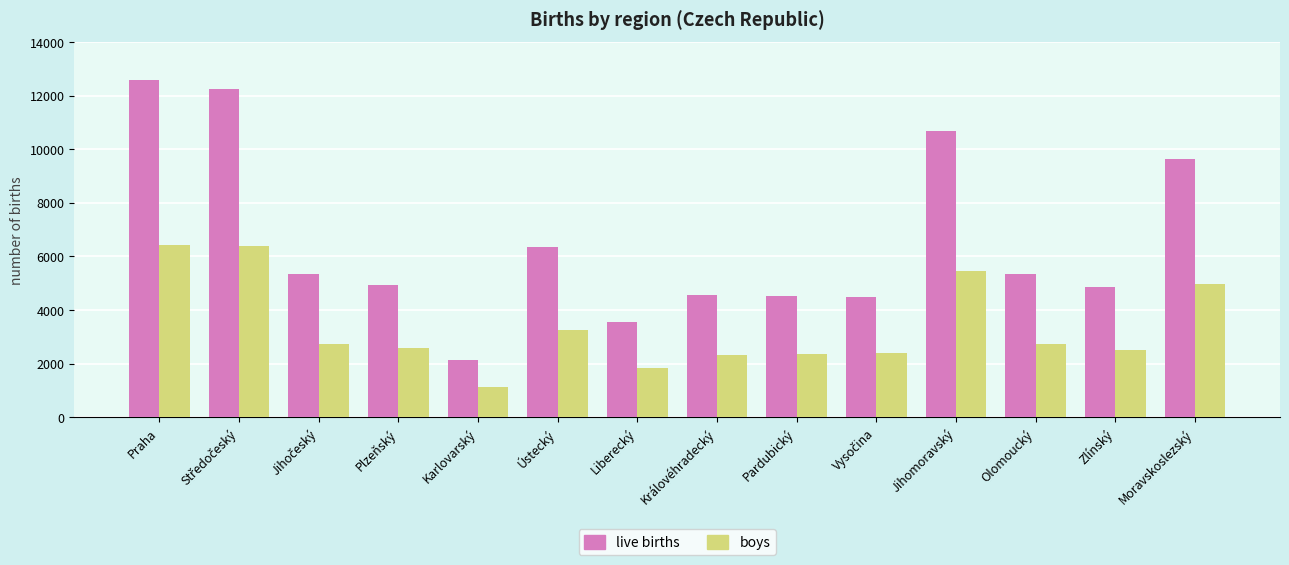

Rank the series by their maximum value, from highest to lowest.

live births, boys